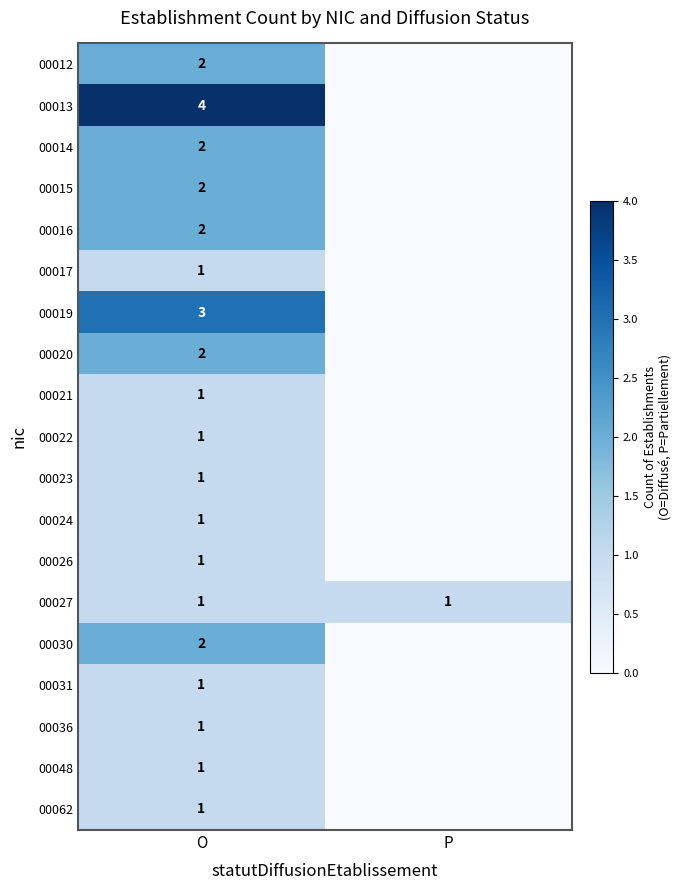

What is the difference between the highest and lowest values at O?

3